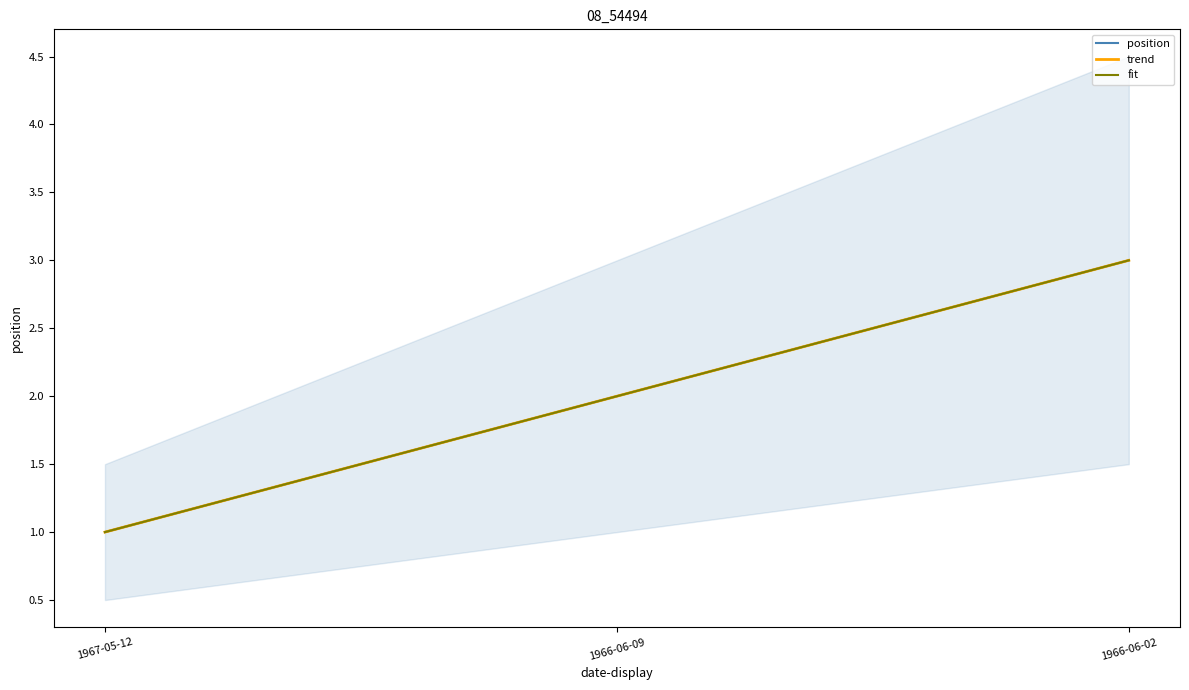

At which category is the sum across all series the highest?

1966-06-02